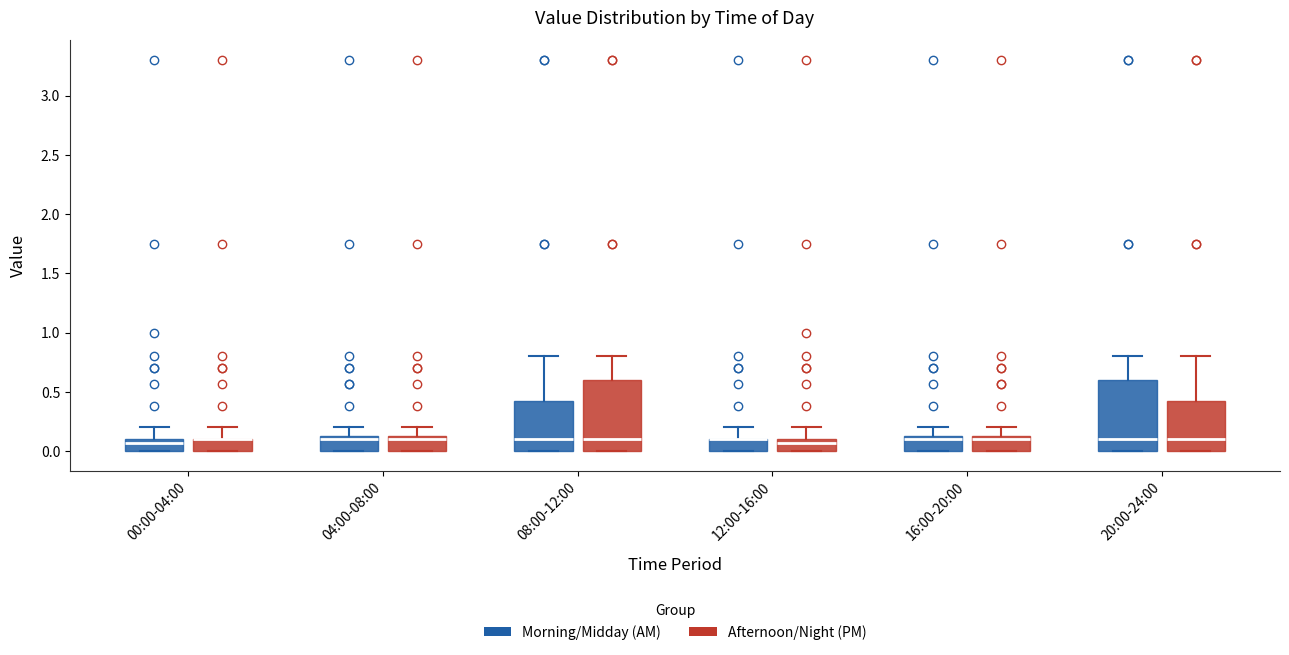

Where is the lower edge of the box for 20:00-24:00 (Morning/Midday (AM)) on the y-axis? The values are not printed on the chart, so give them approximately, as read against the axis.

0.00